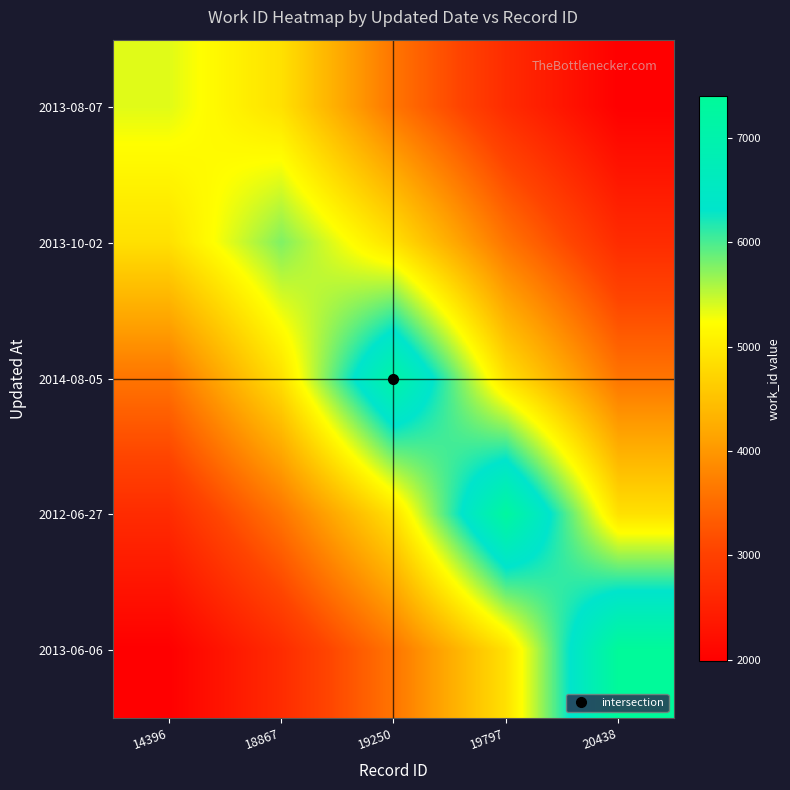

At how many categories does at least one series exceed 3621?

5